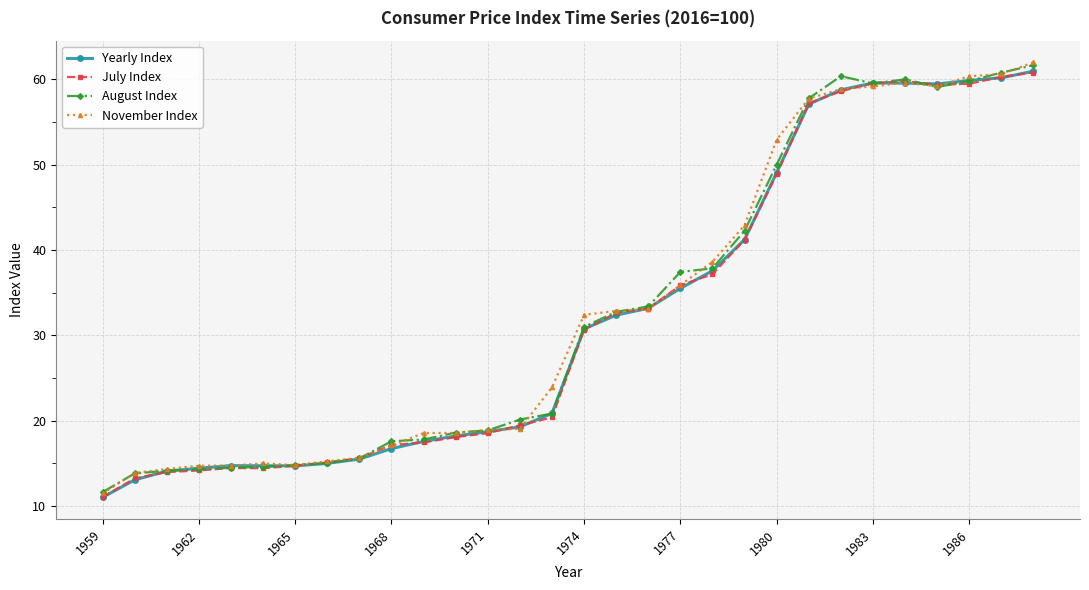

What is the smallest value displayed?

11.0